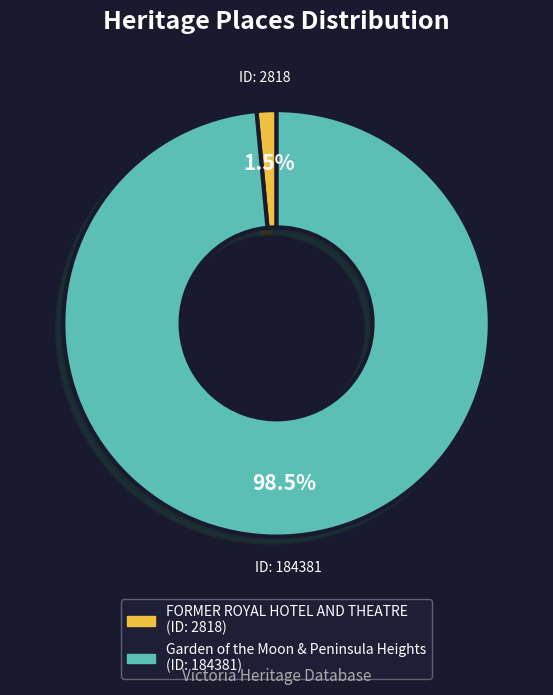

How many segments does this pie chart have?

2